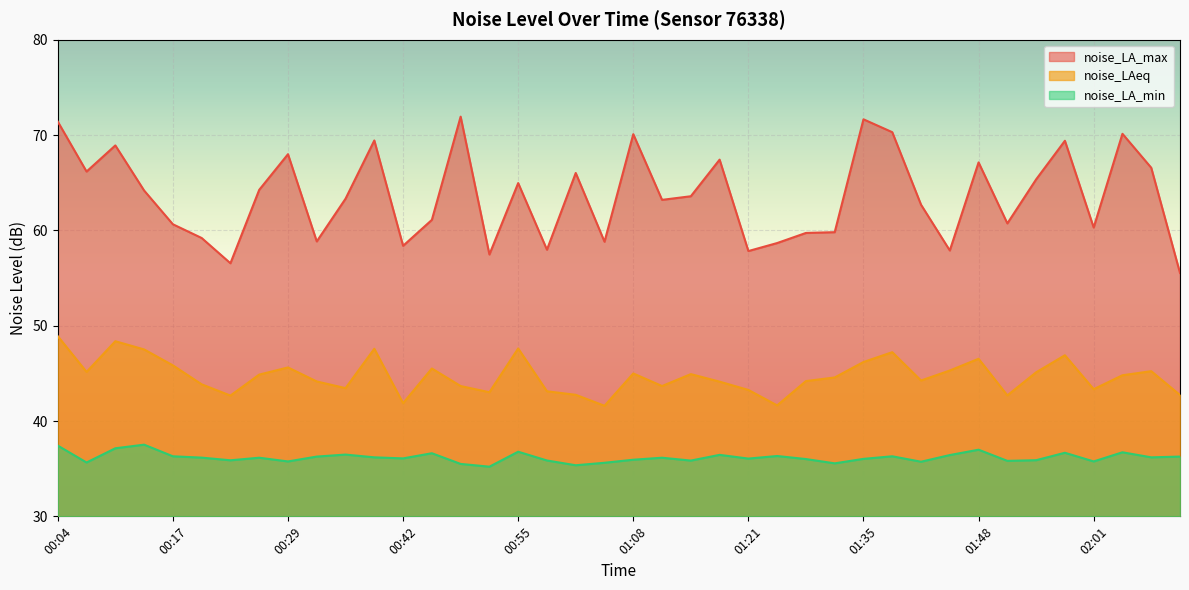

How many interior local valleys does the noise_LA_max series have?

12